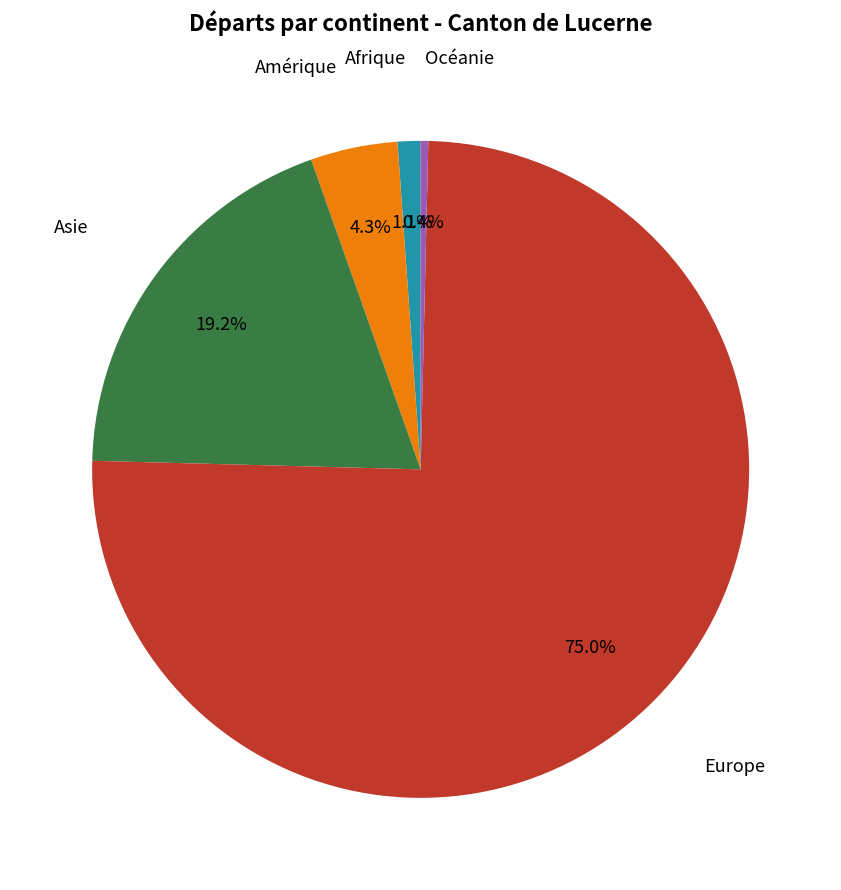

Does any single category account for the majority?

Yes